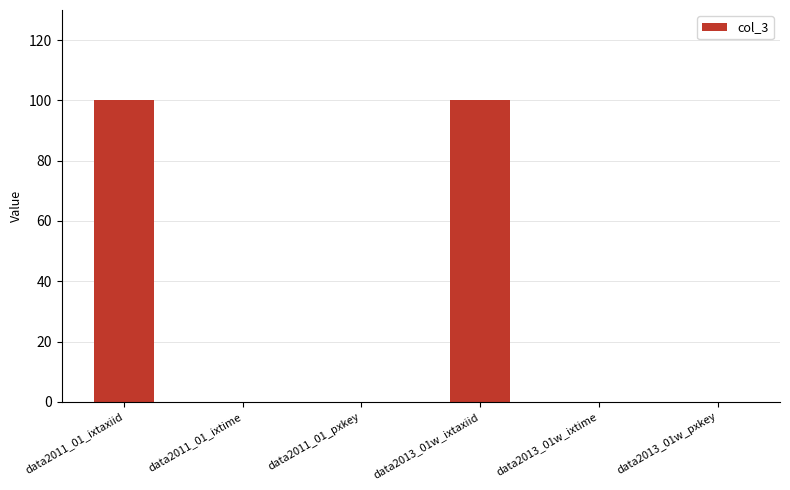

How many data points does each series have?

6